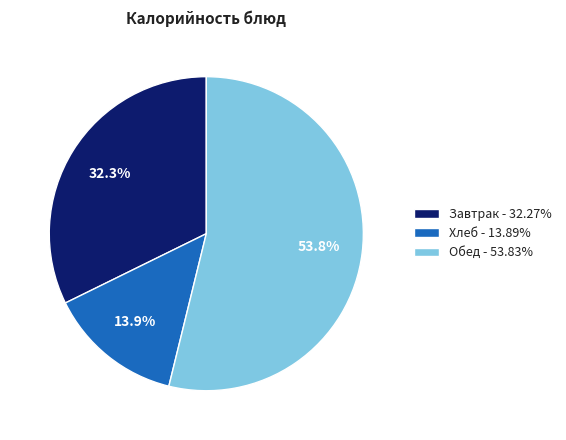

What is the ratio of the value at Завтрак - 32.27% to the value at Хлеб - 13.89%?

2.3